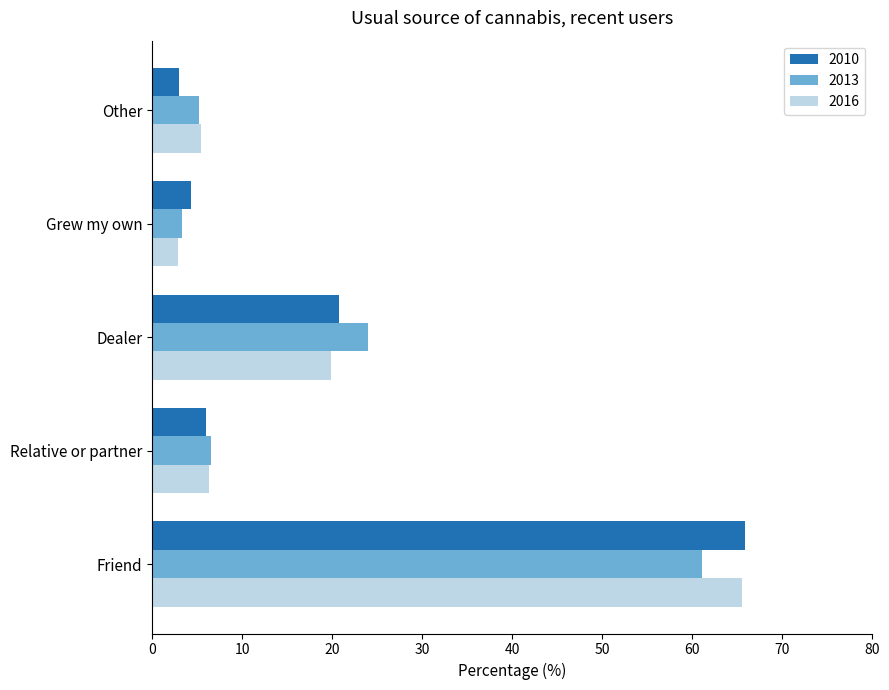

At which category is the sum across all series the highest?

Friend